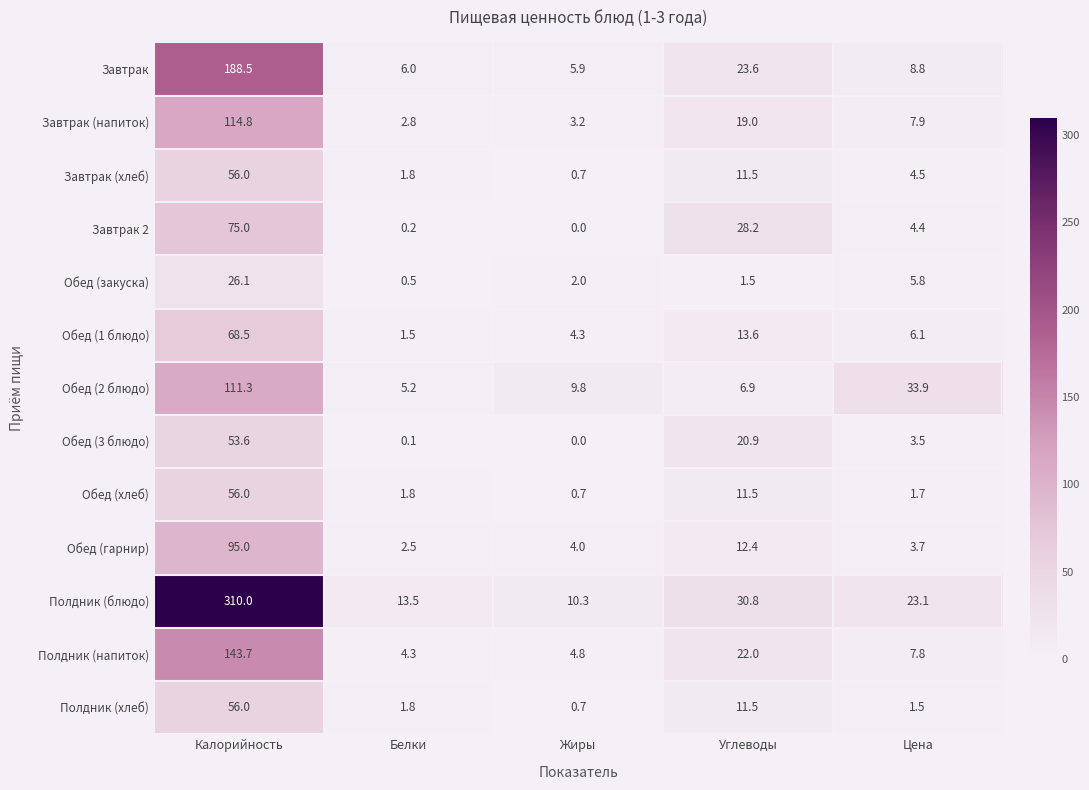

Which series changed the most between Калорийность and Жиры?

Полдник (блюдо)